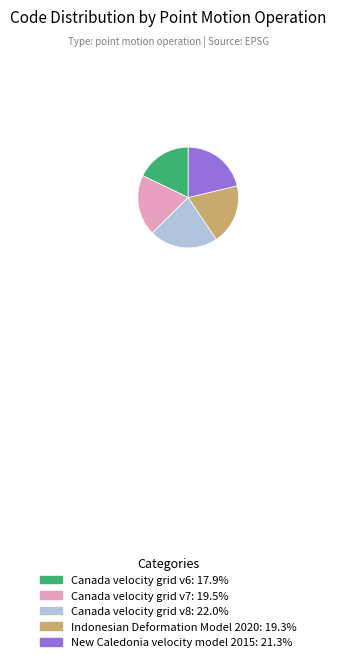

Do Indonesian Deformation Model 2020: 19.3% and New Caledonia velocity model 2015: 21.3% together represent more than half of the pie?

No